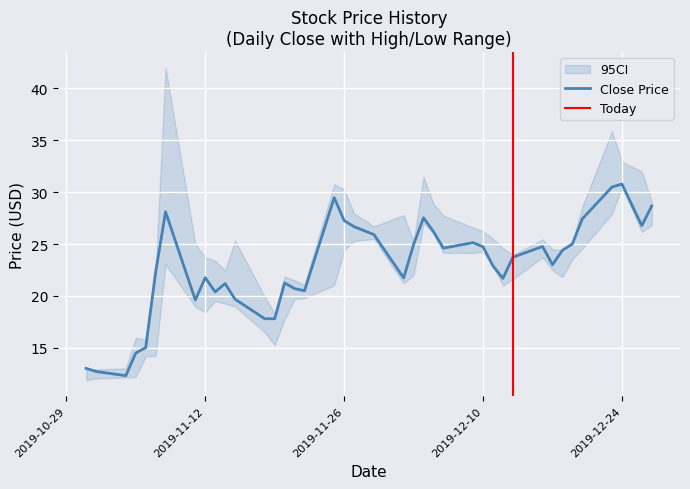

What is the sum of the Close values at 19 and 21?

48.4